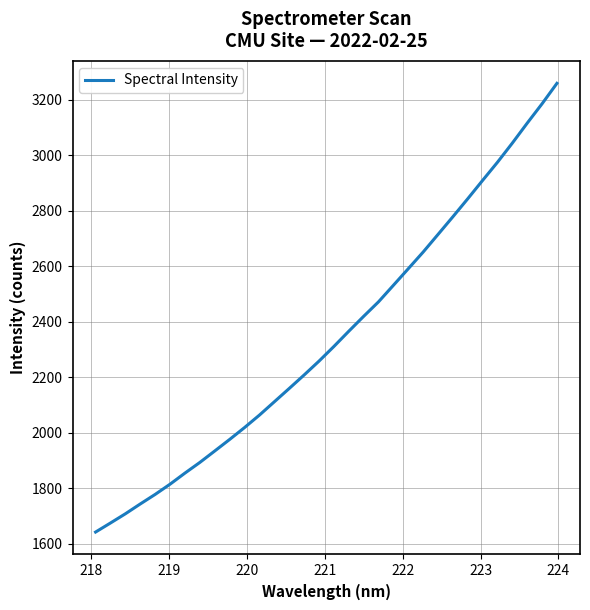

What is the smallest value displayed?

1642.7